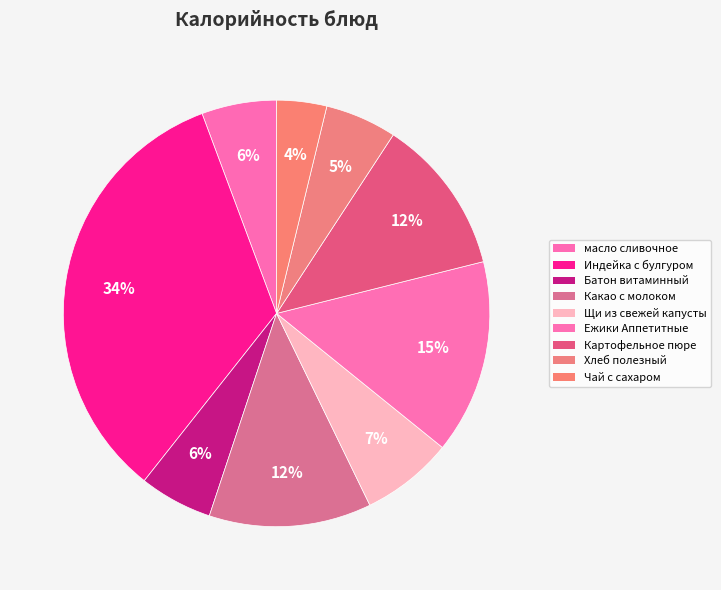

True or false: Картофельное пюре accounts for 12% of the total.

True